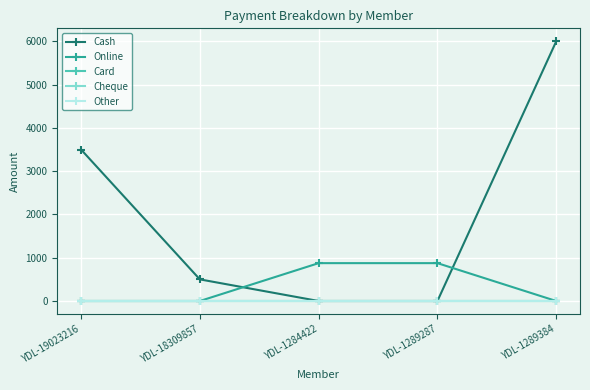

What is the total value across all series at YDL-1284422?

875